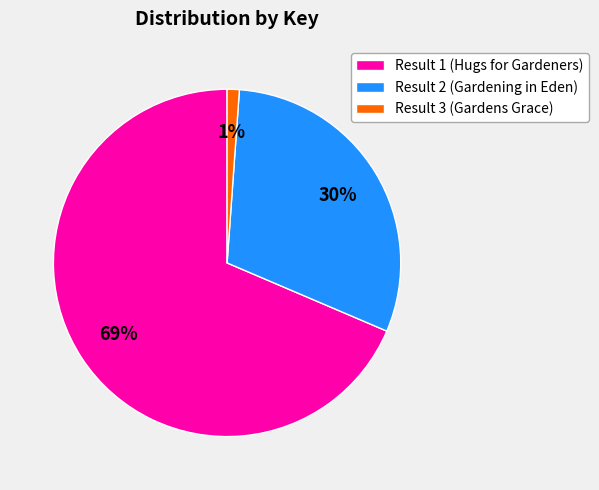

To the nearest percent, what percentage of the pie is Result 1 (Hugs for Gardeners)?

69%